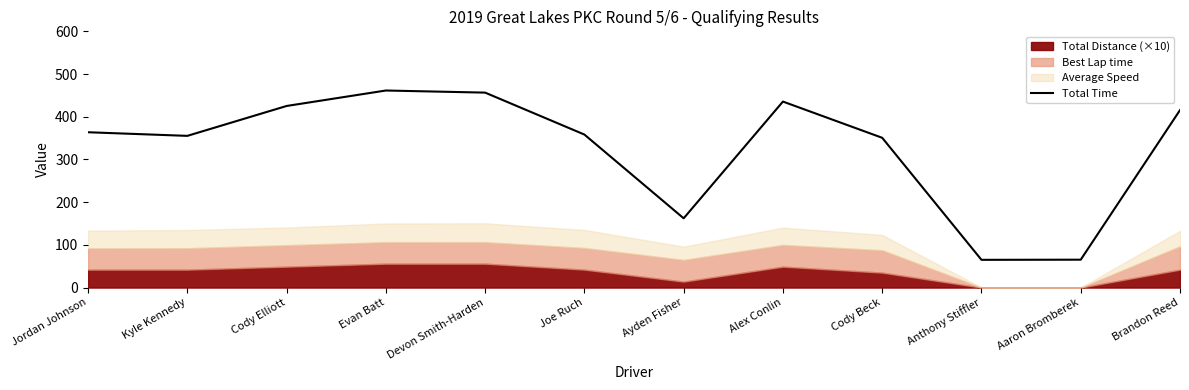

The chart shows a value of 425.2 at Cody Elliott. True or false?

True